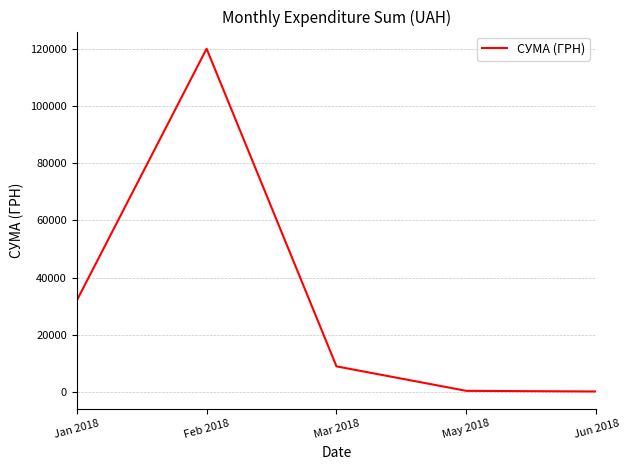

What is the greatest value displayed?

119962.4